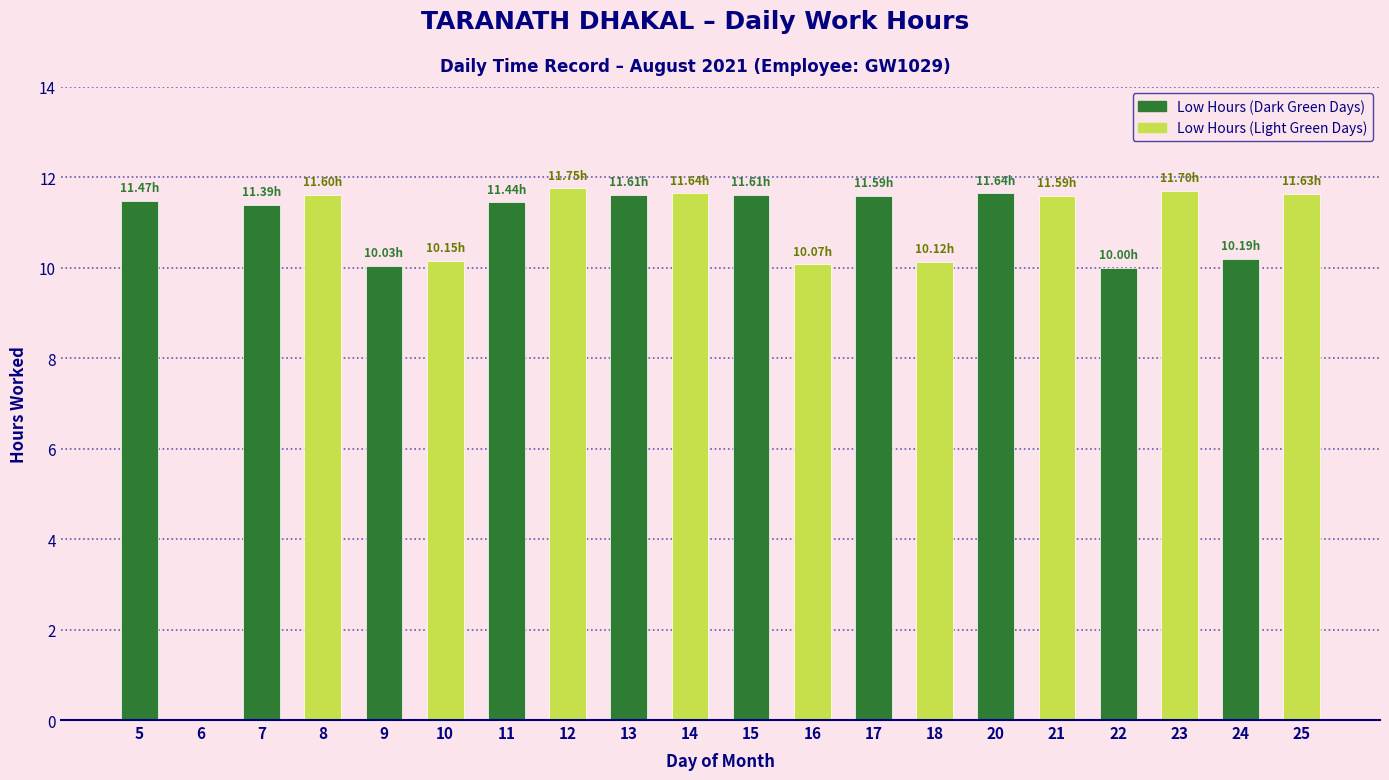

Approximately how many times larger is the value at 8 compared to 14?

1.0